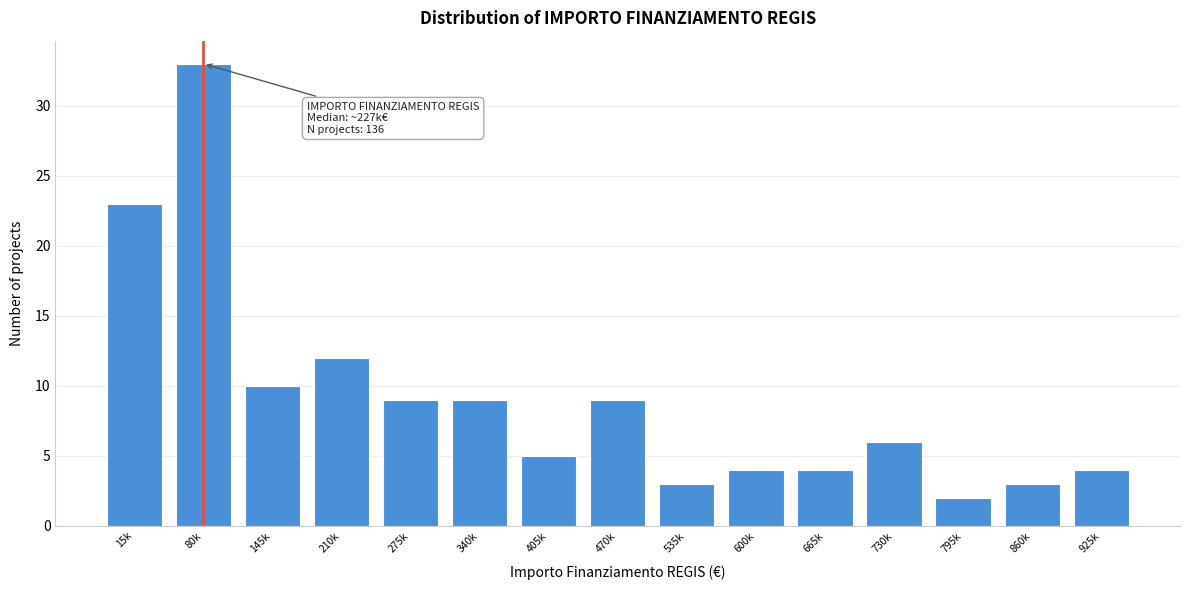

Reading left to right, what are all the values shown in this chart?

23	33	10	12	9	9	5	9	3	4	4	6	2	3	4